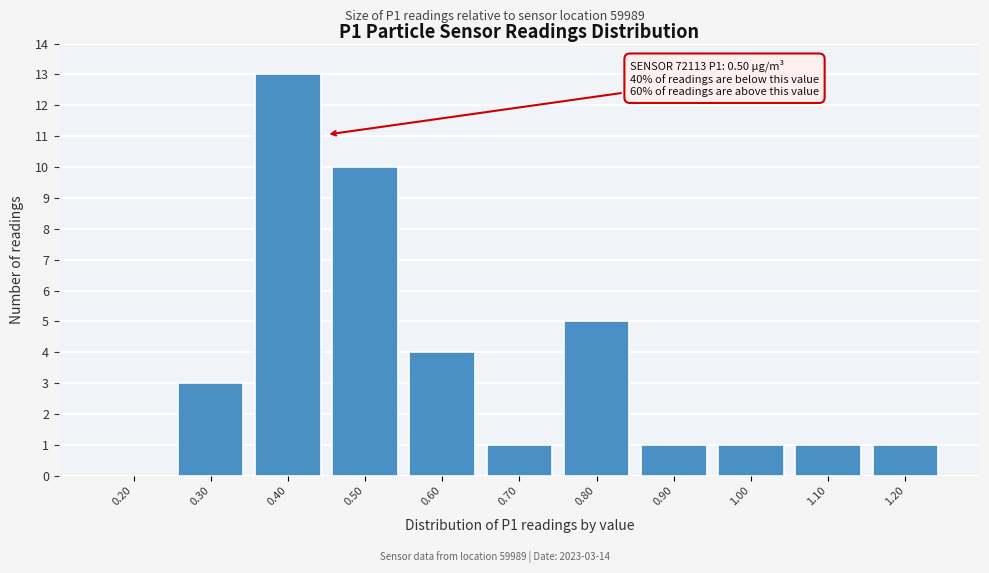

Reading left to right, extract all data points from this chart.

0.20=0	0.30=3	0.40=13	0.50=10	0.60=4	0.70=1	0.80=5	0.90=1	1.00=1	1.10=1	1.20=1